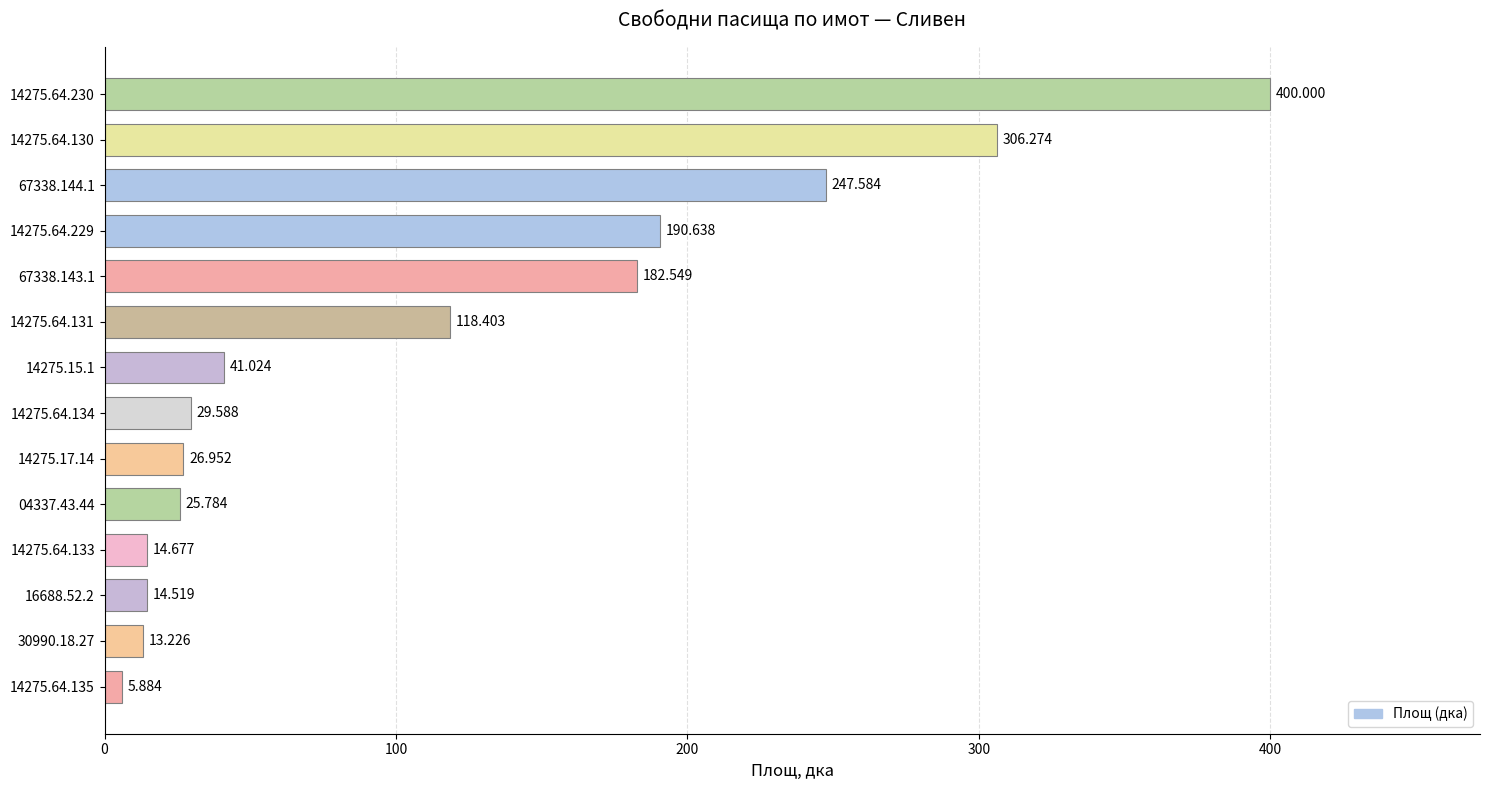

Which category has the highest value across all series?

14275.64.230